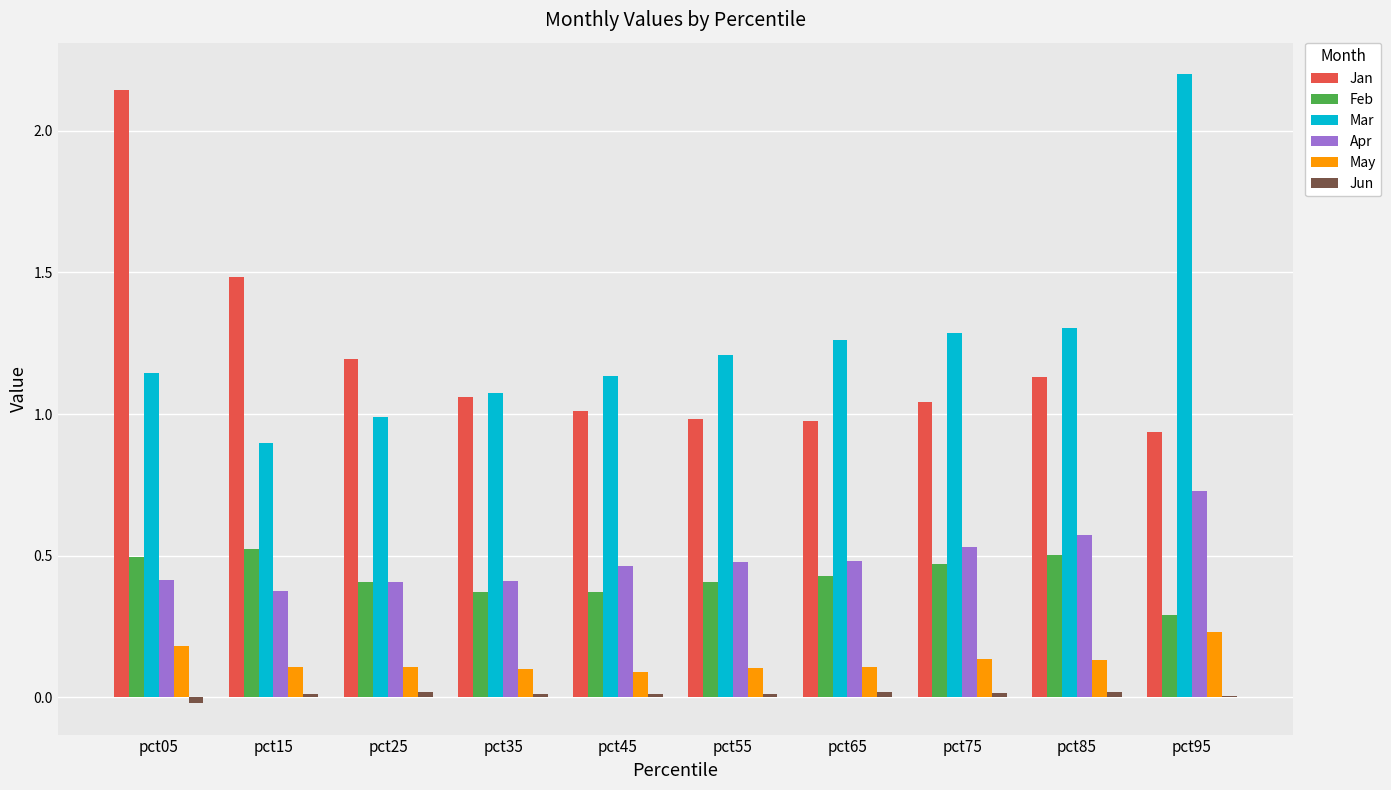

The value of Mar at pct85 is 1.3. True or false?

True